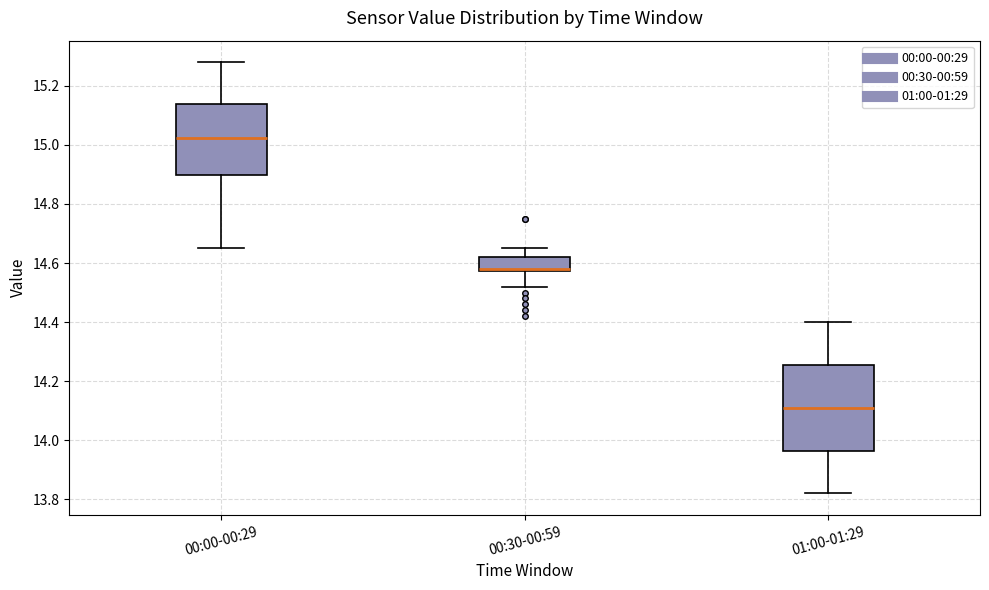

Reading left to right, transcribe this box plot: for each box, give where its median line is, the range the box spans, and where its two whiskers end, as read against the y-axis. The values are not printed on the chart, so give them approximately, as read against the axis.

00:00-00:29: median 15.02, box 14.90 to 15.14, whiskers 14.66 to 15.28
00:30-00:59: median 14.58 (just above the box's lower edge), box 14.58 to 14.62, whiskers 14.52 to 14.66
01:00-01:29: median 14.12, box 13.96 to 14.26, whiskers 13.82 to 14.40